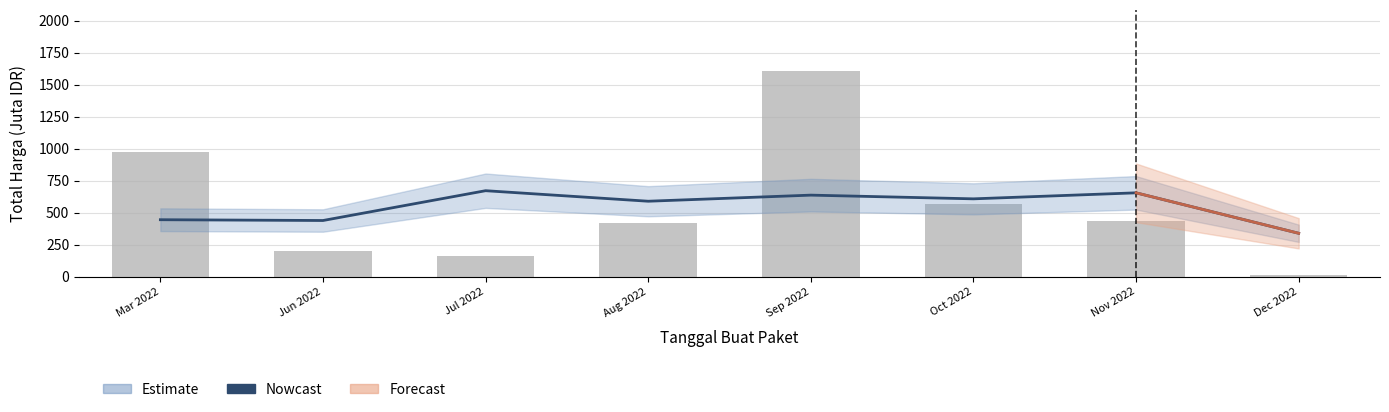

Is it true that Monthly Total equals 20.6 at Dec 2022?

False